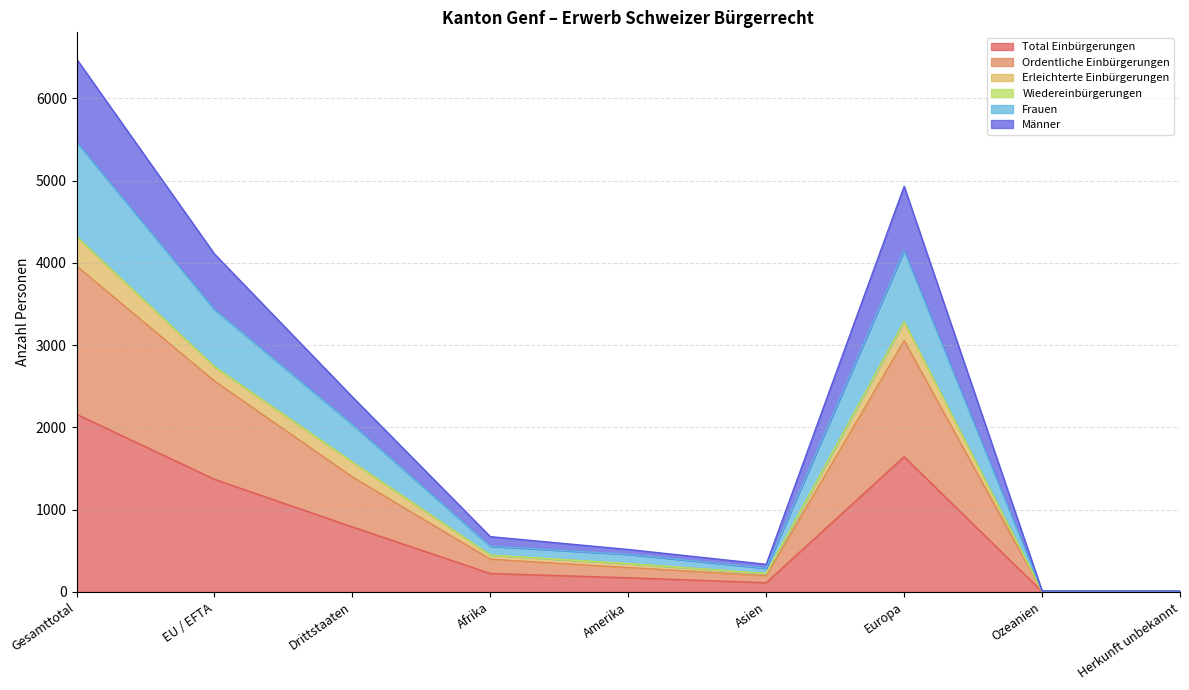

Which category has the highest value in the Total Einbürgerungen series?

Gesamttotal